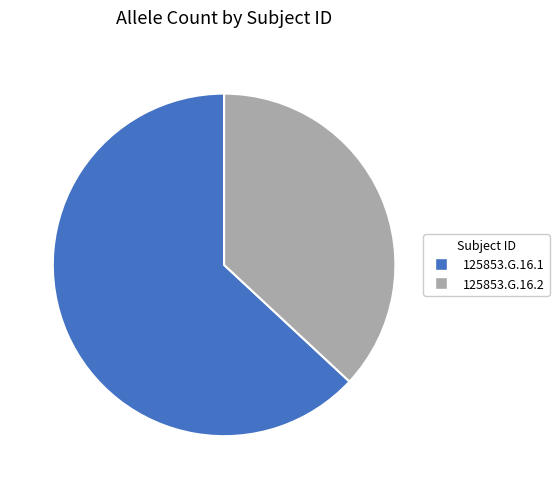

Does 125853.G.16.1 represent more than half of the total?

Yes